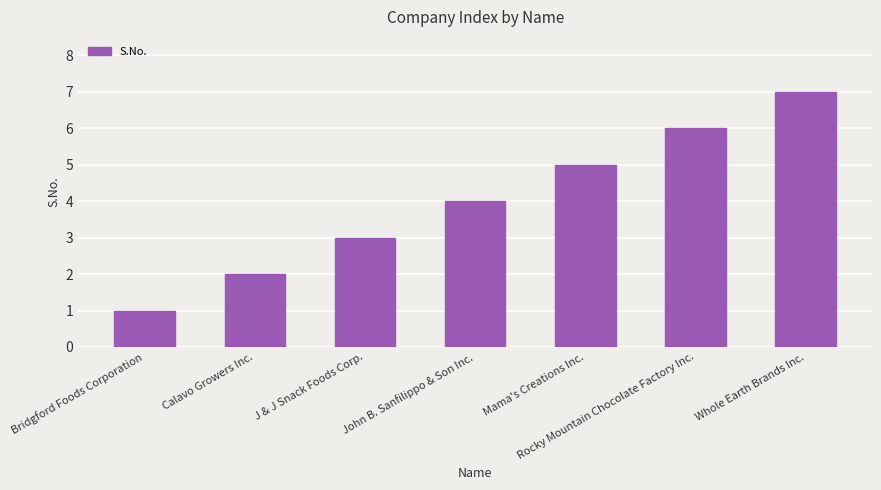

What value does the data have at Mama's Creations Inc.?

5